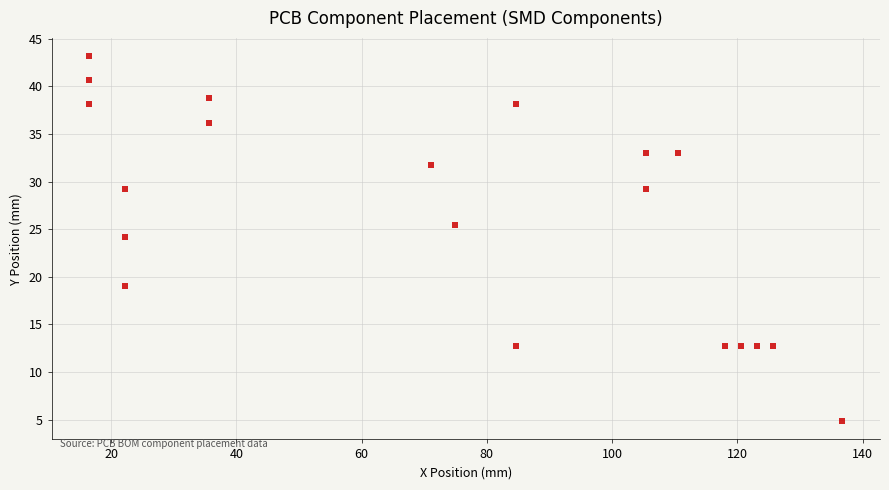

What is the range of X values (max minus min)?

120.3